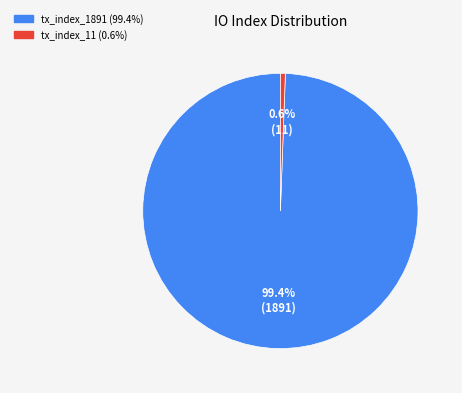

Is it true that tx_index_1891 is 99% of the pie?

True